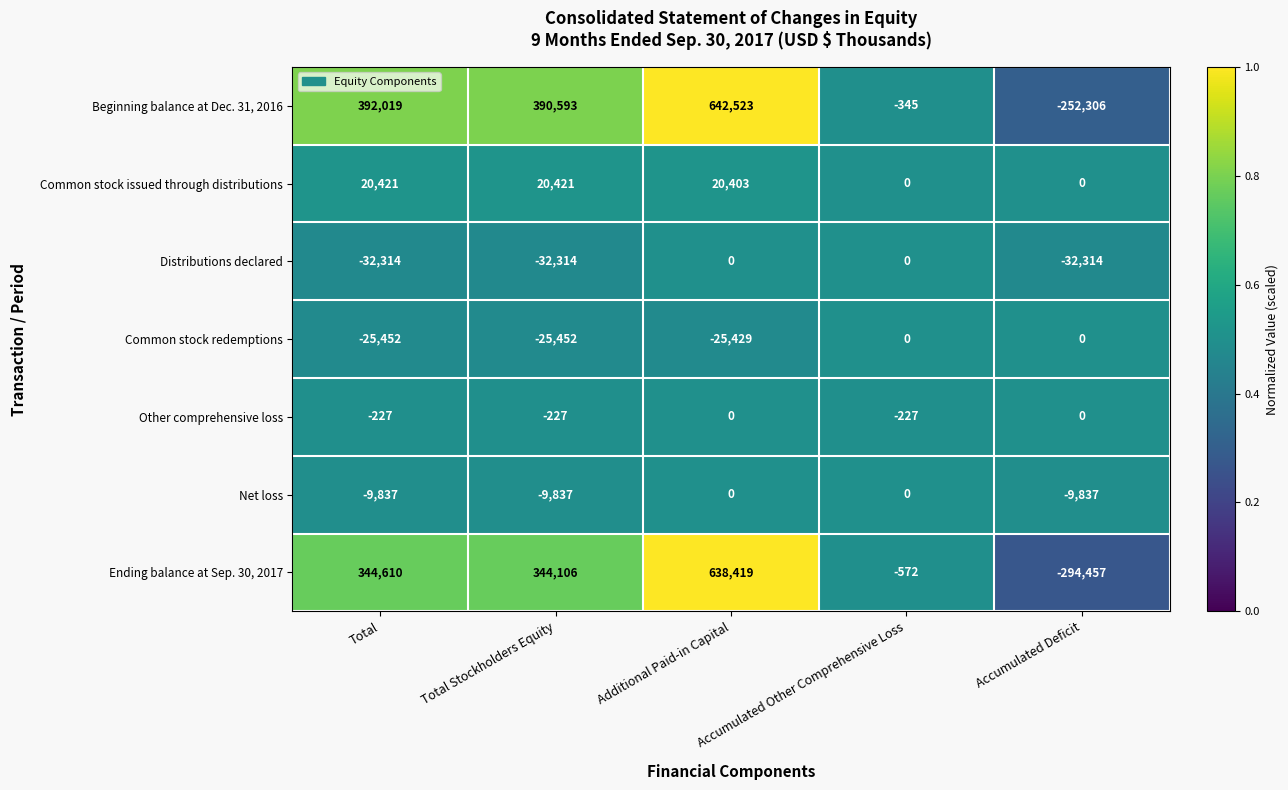

What is the minimum value shown in the chart?

-294457